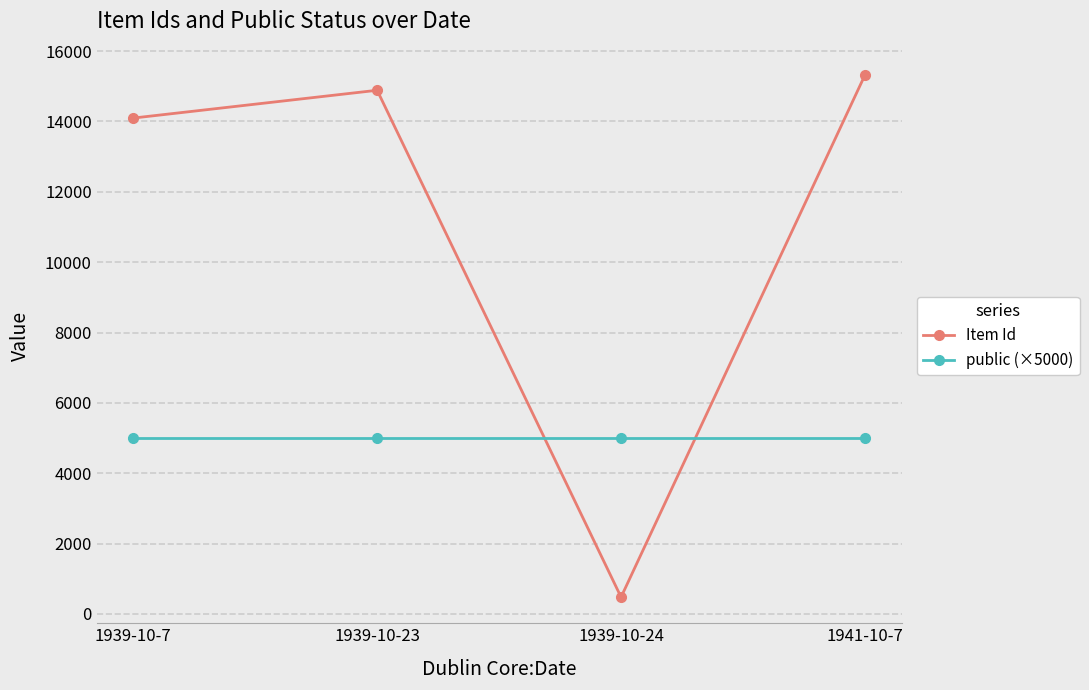

Reading left to right, transcribe all the data shown in this chart.

Item Id: 1939-10-7=14097	1939-10-23=14887	1939-10-24=477	1941-10-7=15323
public (×5000): 1939-10-7=5000	1939-10-23=5000	1939-10-24=5000	1941-10-7=5000